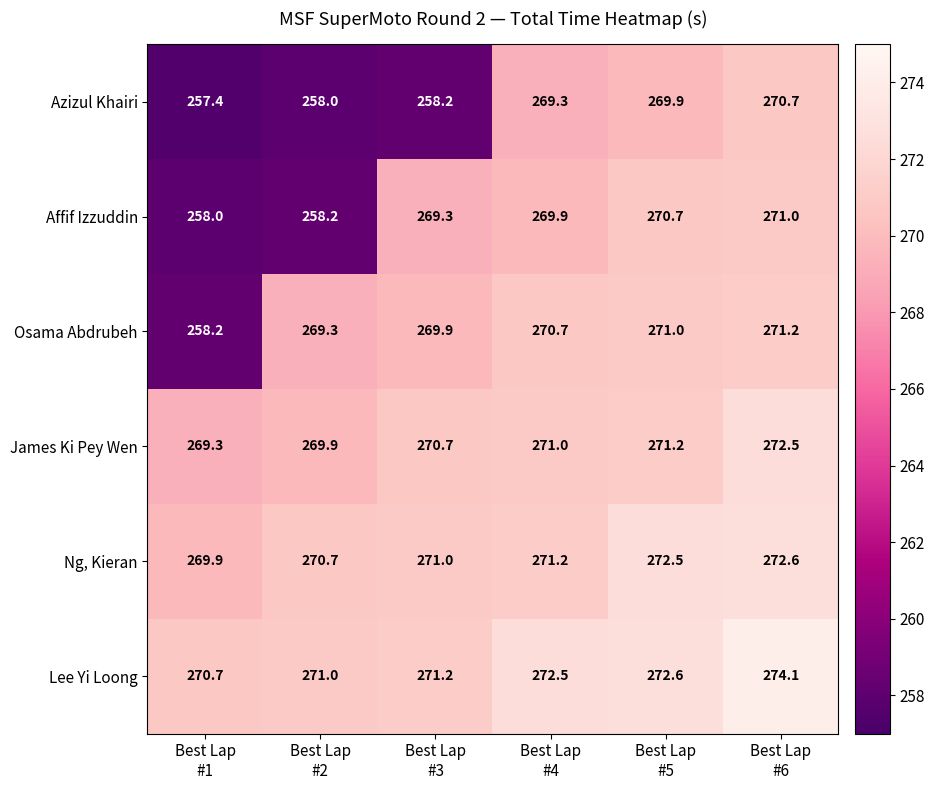

What is the maximum value shown in the chart?

274.1